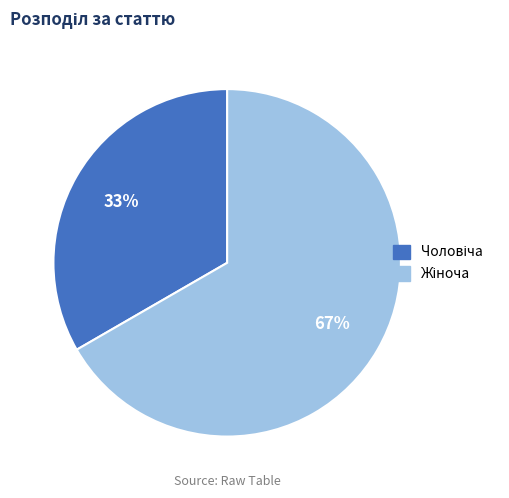

To the nearest percent, what is the average slice percentage?

50%